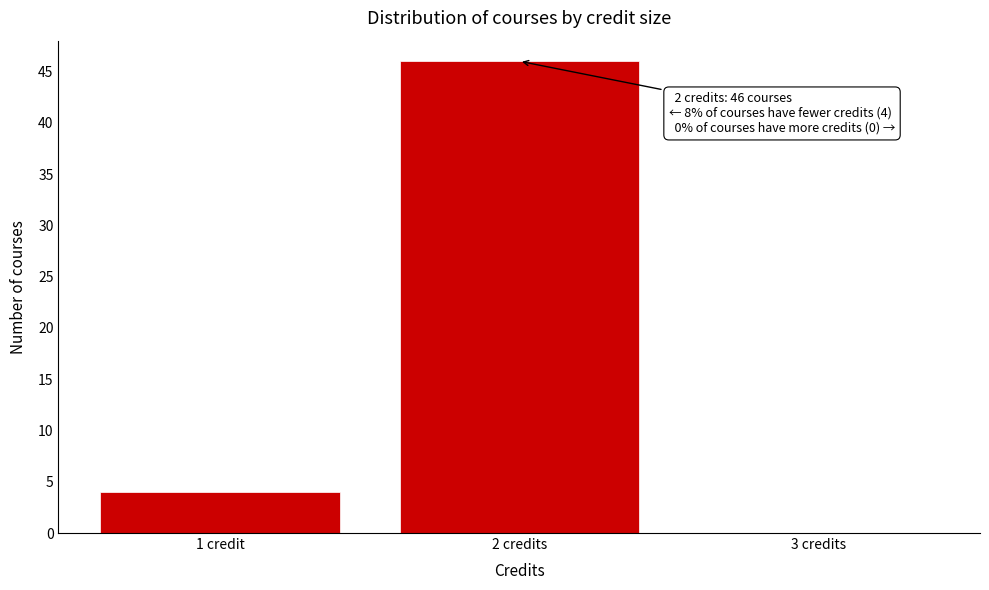

Reading left to right, what are all the values shown in this chart?

1 credit=4	2 credits=46	3 credits=0